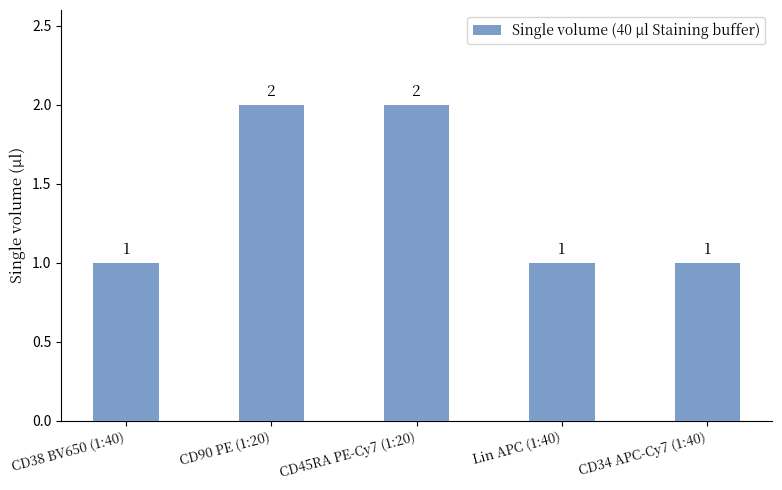

Approximately how many times larger is the value at Lin APC (1:40) compared to CD38 BV650 (1:40)?

1.0